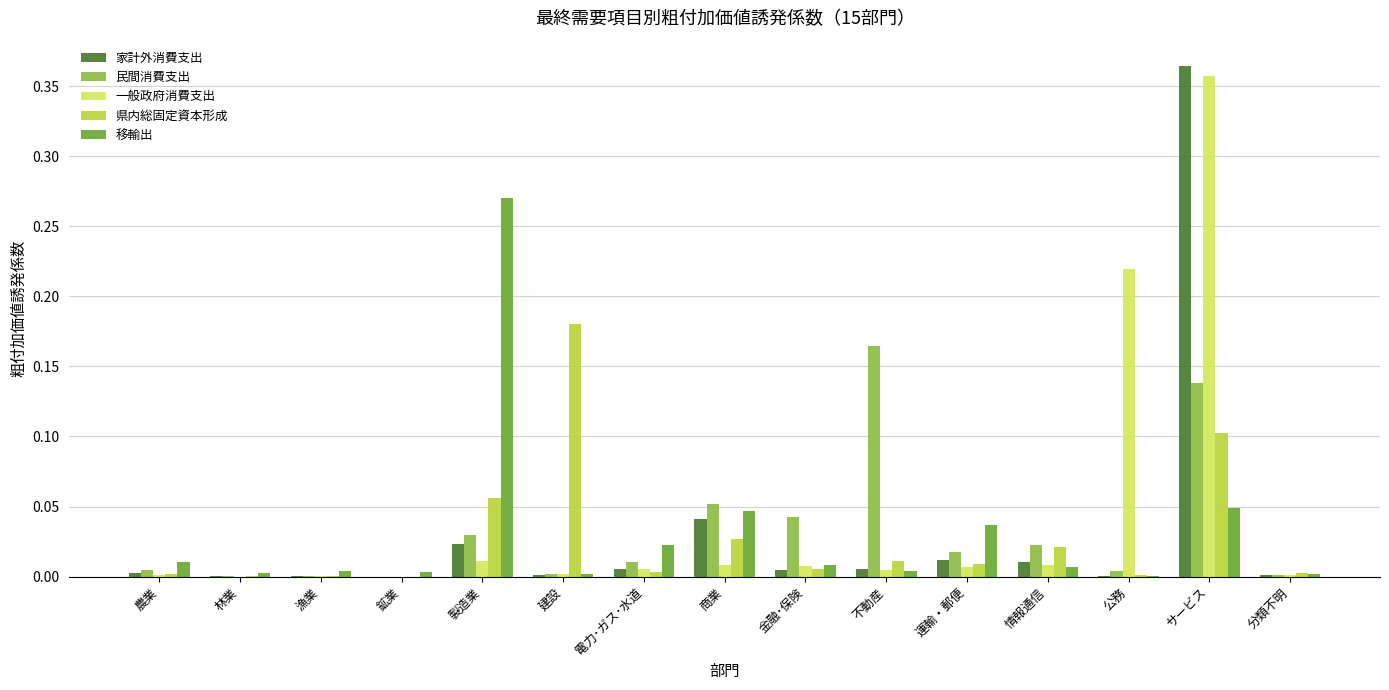

Which category has the highest value across all series?

サービス